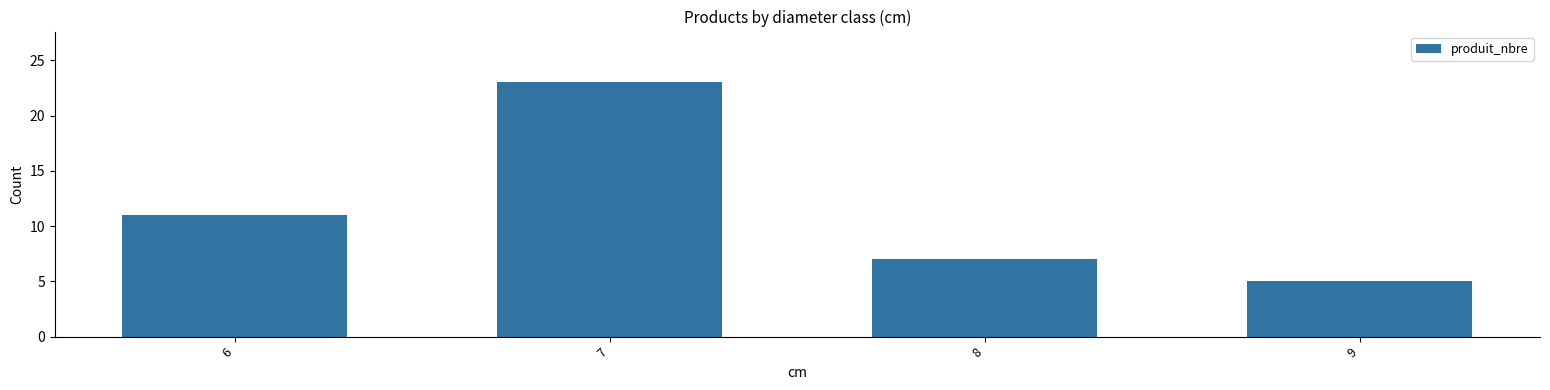

What is the value of the 2nd bar from the left?

23